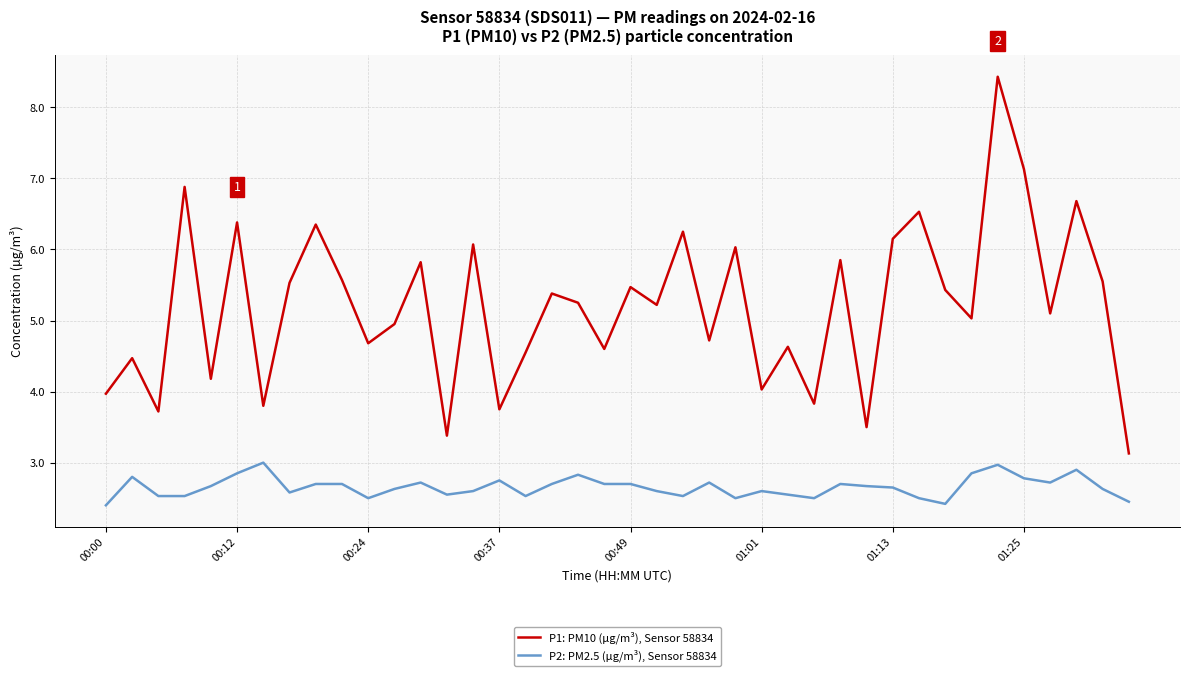

What is the maximum value shown in the chart?

8.4